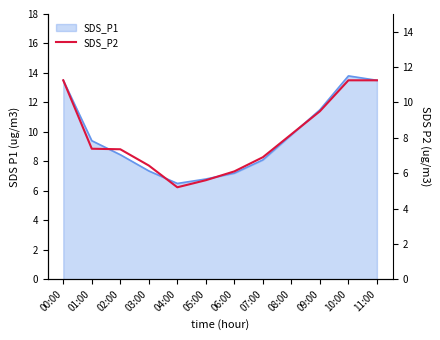

At which category does the data reach its first local valley?

04:00